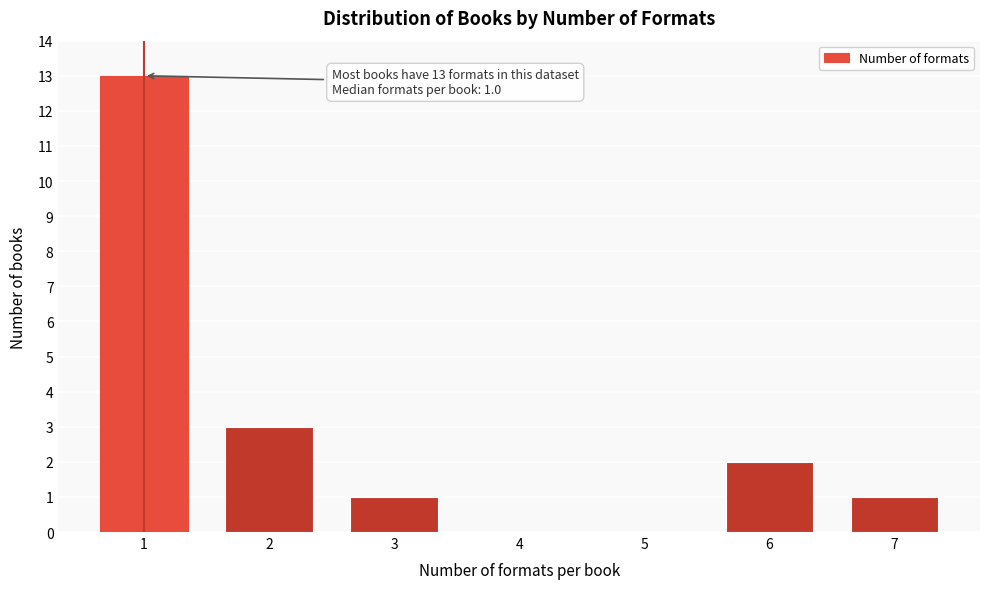

Reading left to right, extract all data points from this chart.

1=13	2=3	3=1	4=0	5=0	6=2	7=1